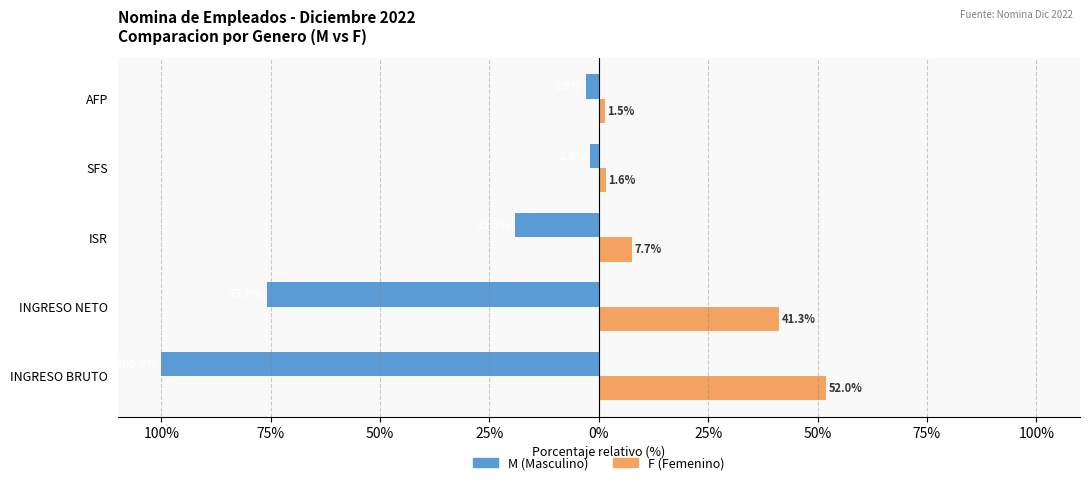

What are all the series names shown in the legend?

M (Masculino), F (Femenino)